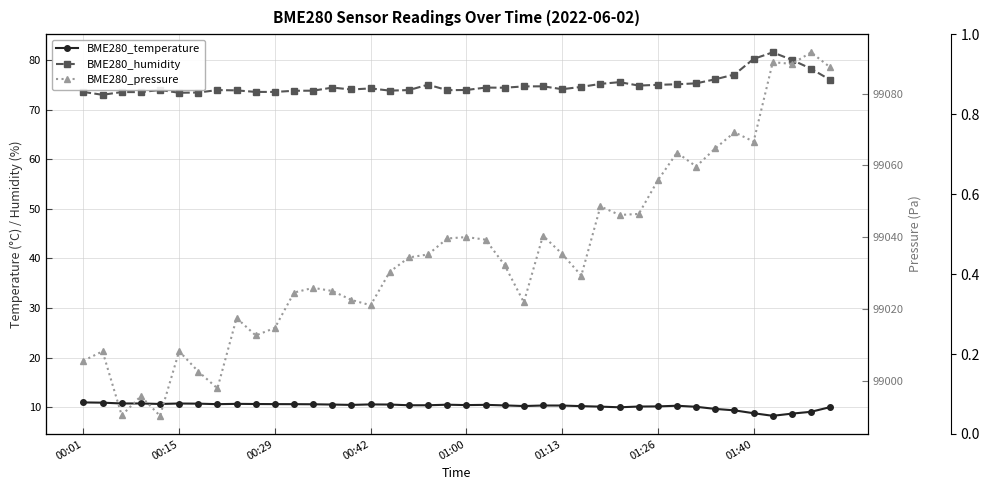

List the series in order of their peak value, lowest first.

BME280_temperature, BME280_humidity, BME280_pressure